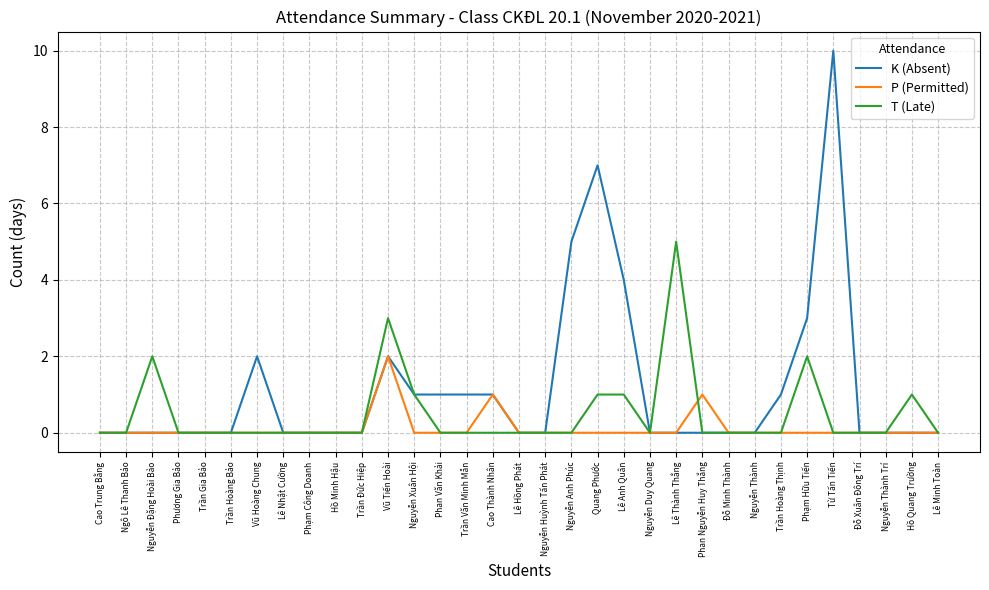

Which category has the highest value in the P (Permitted) series?

Vũ Tiến Hoài